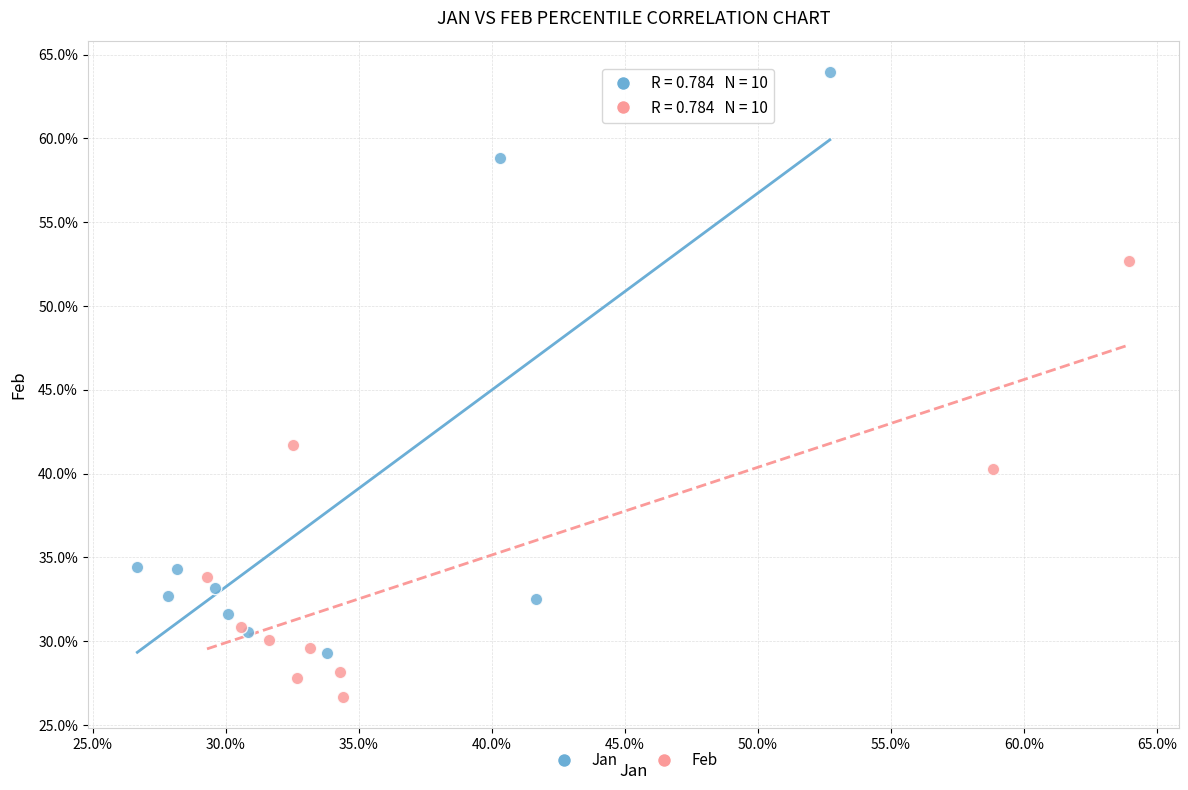

Which series contains the highest Y value?

Jan